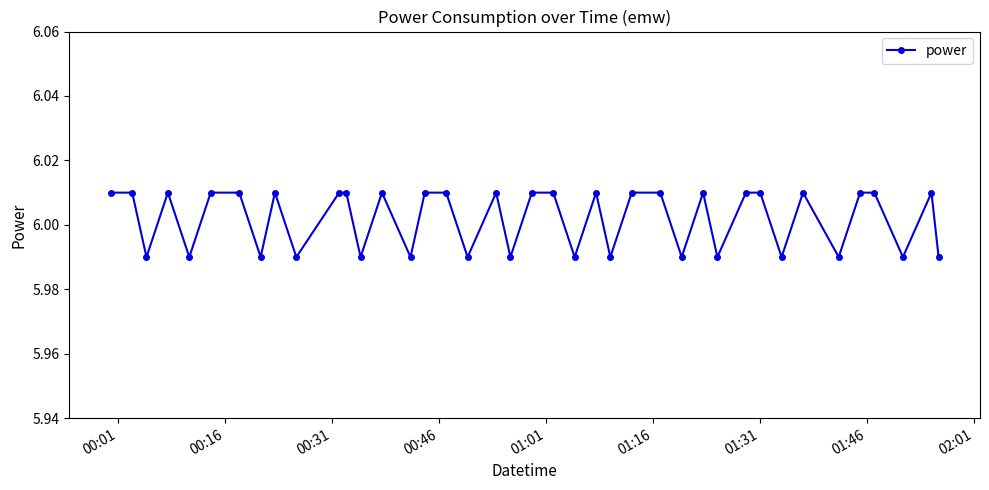

True or false: the data has more than 2 interior local peaks.

True